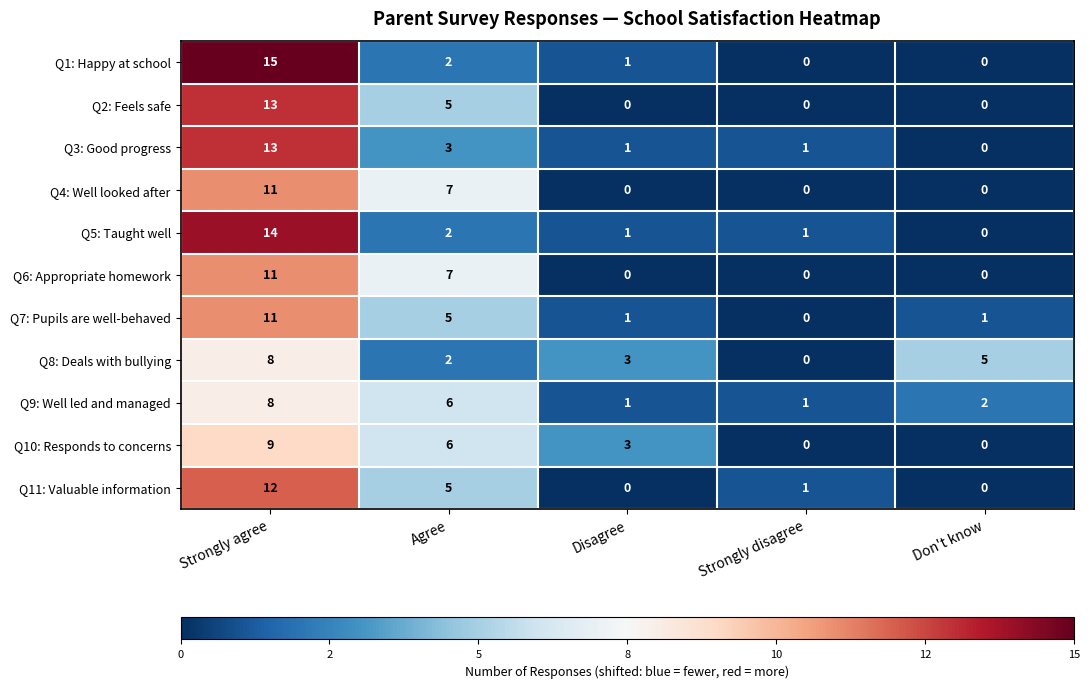

True or false: Q3: Good progress has a value of 22 at Strongly agree.

False